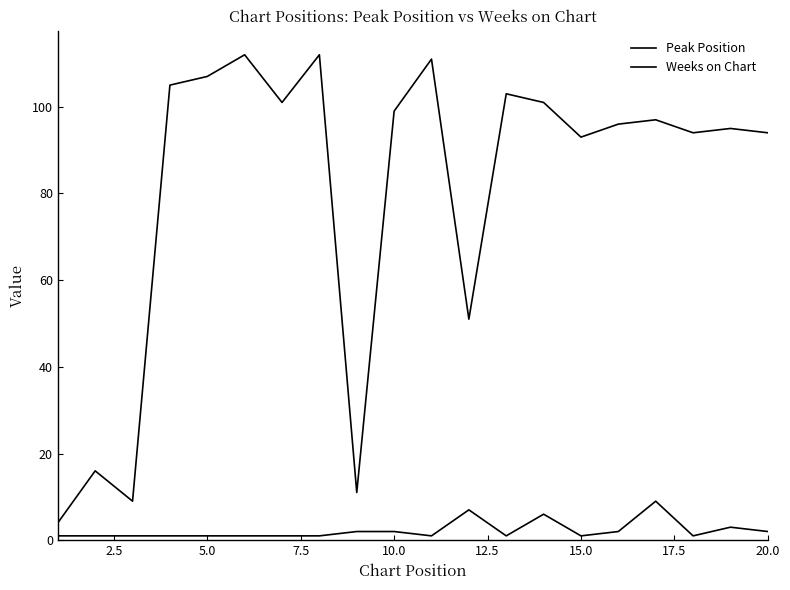

How many interior local valleys does the Weeks on Chart series have?

6